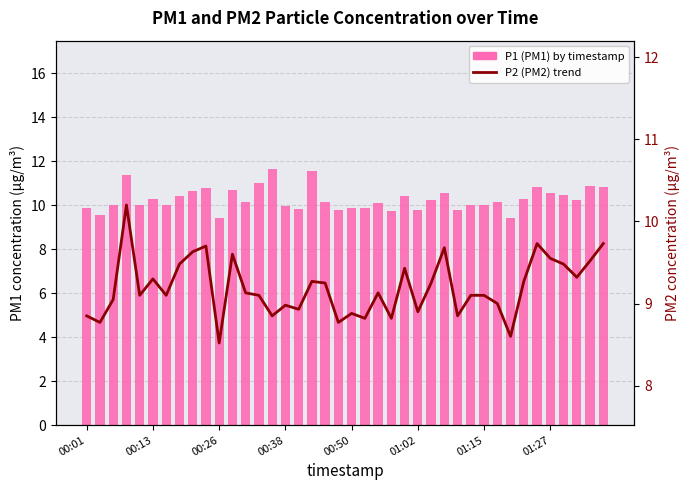

What is the lowest value of the P1 (PM1) by timestamp series?

9.4